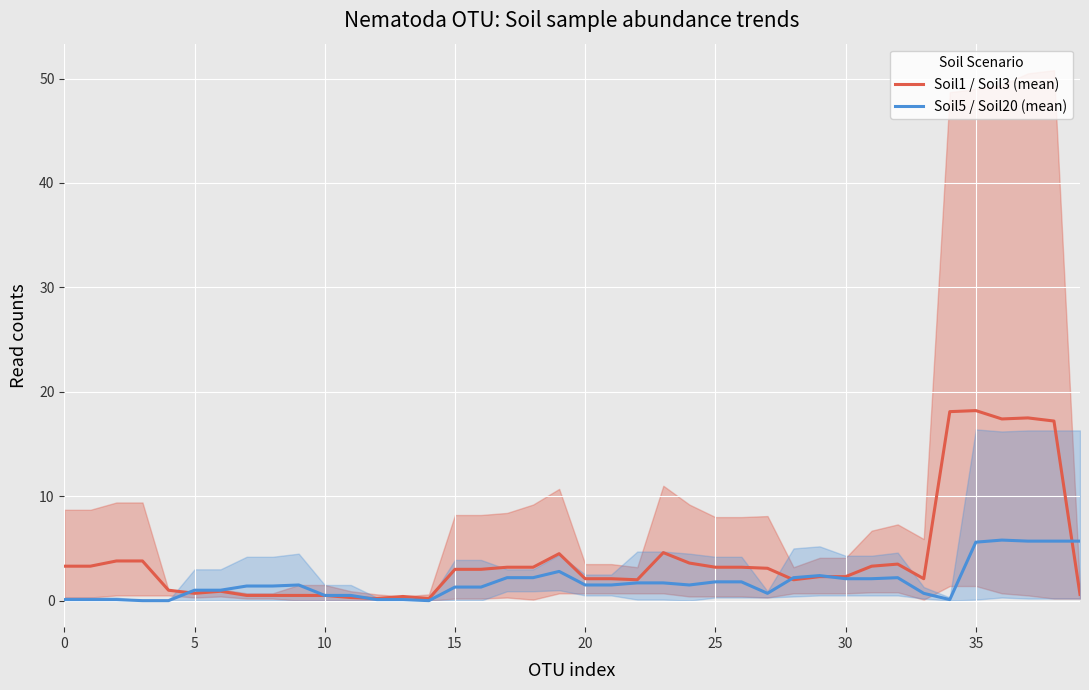

What is the lowest value of the Soil1 / Soil3 (mean) series?

0.2